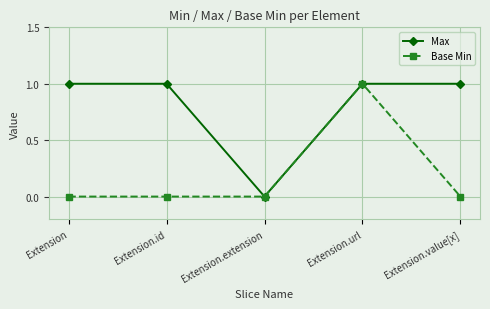

At which label is Max closest to 0?

Extension.extension